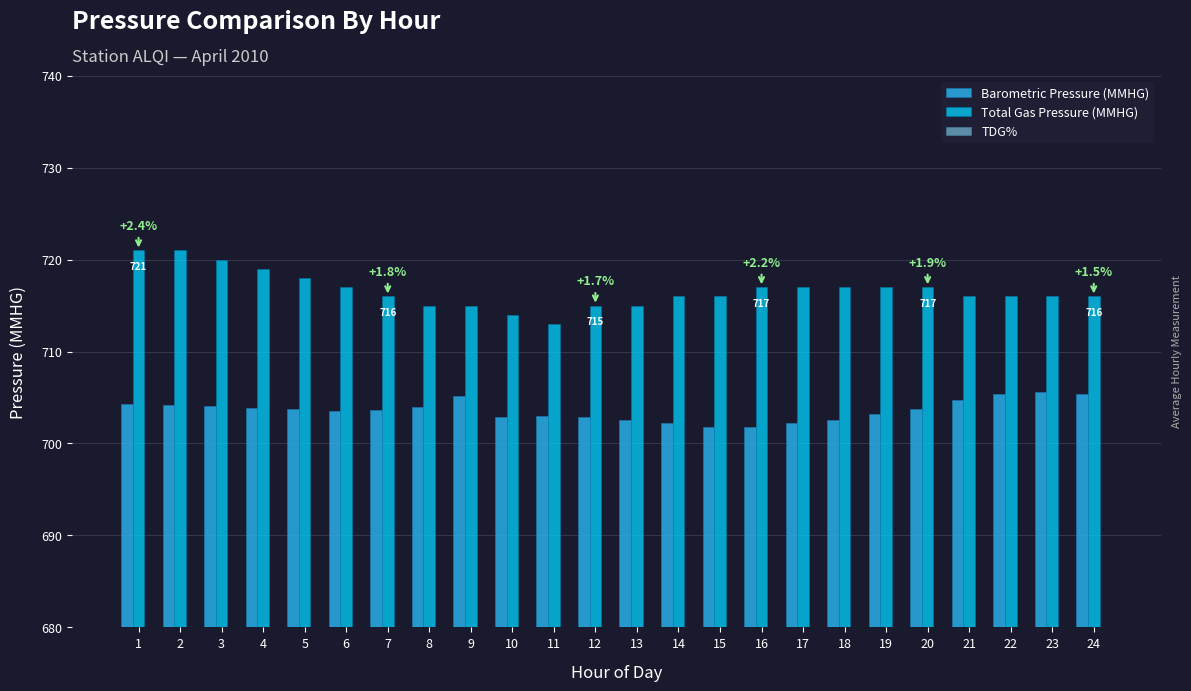

What is the sum of all Barometric Pressure (MMHG) values?

16886.7